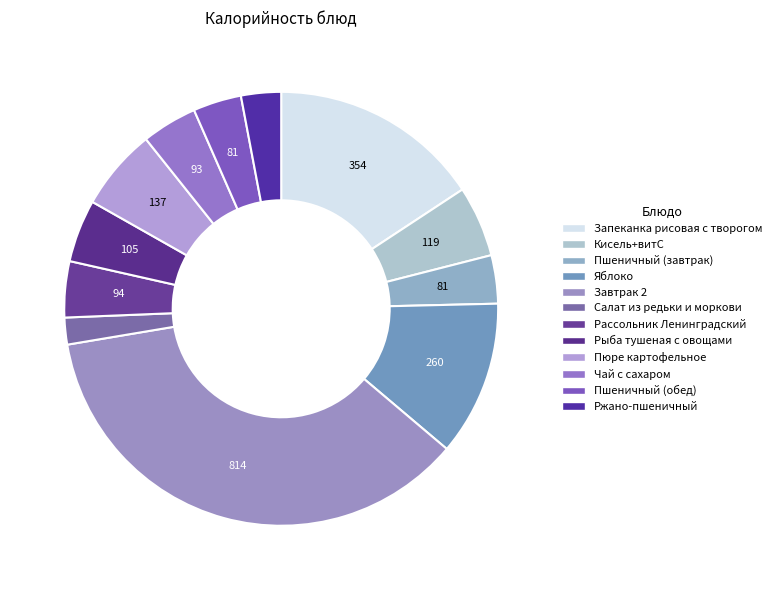

Is it true that Рассольник Ленинградский is 1% of the pie?

False